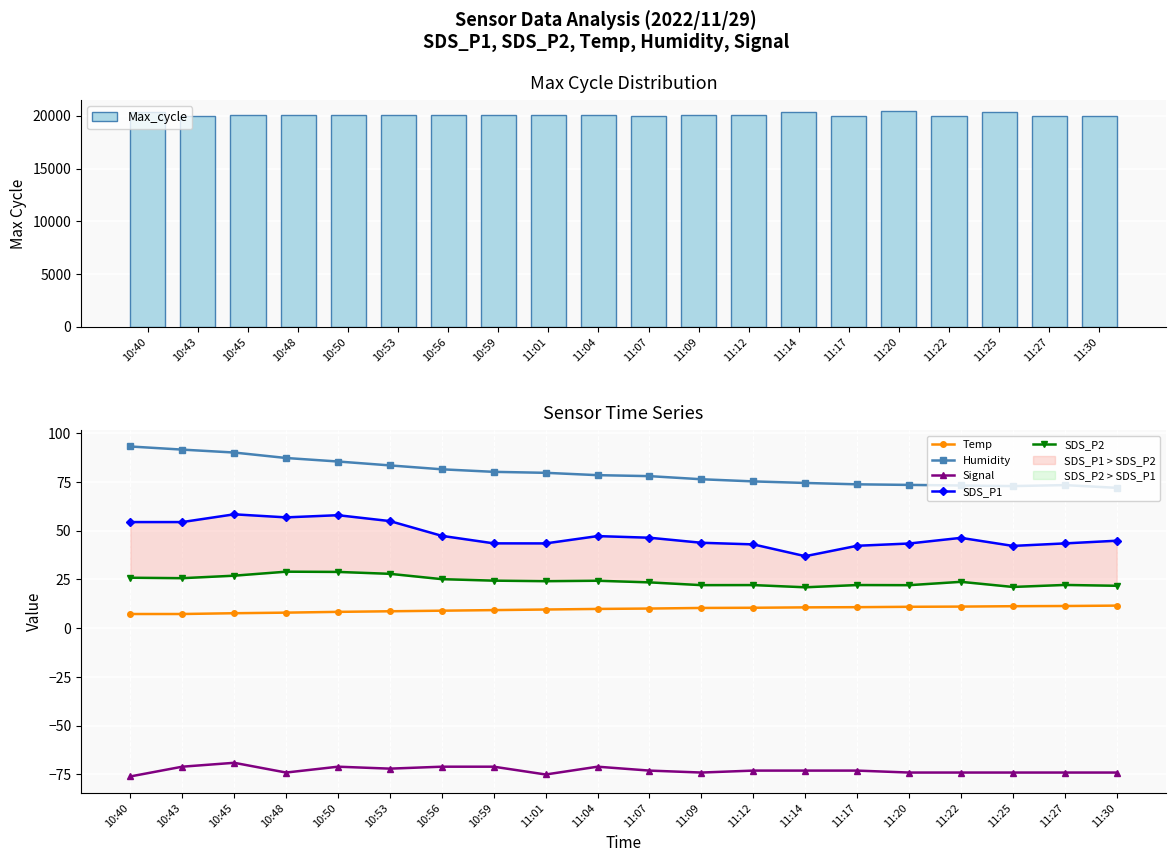

What is the total value across all series at 11:30?

20099.2